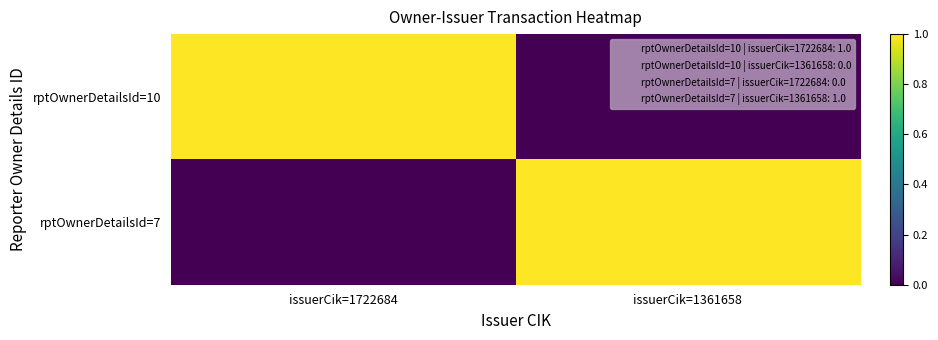

Which has a higher value, issuerCik=1361658 or issuerCik=1722684?

issuerCik=1722684